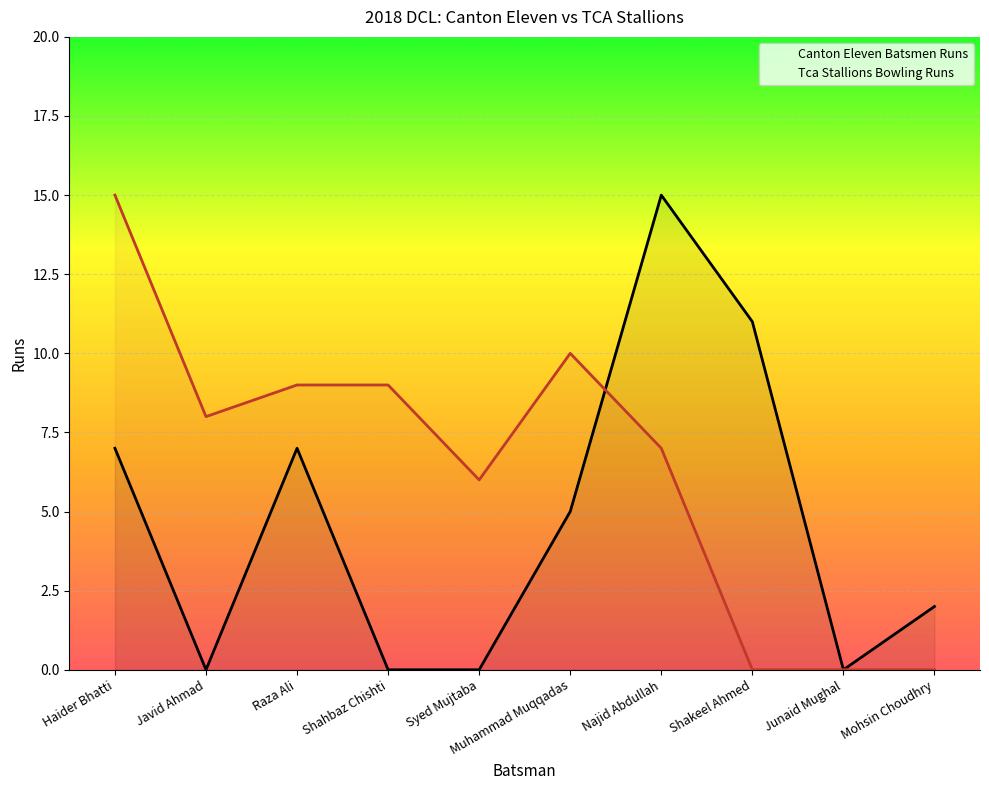

How many series are shown in this chart?

2